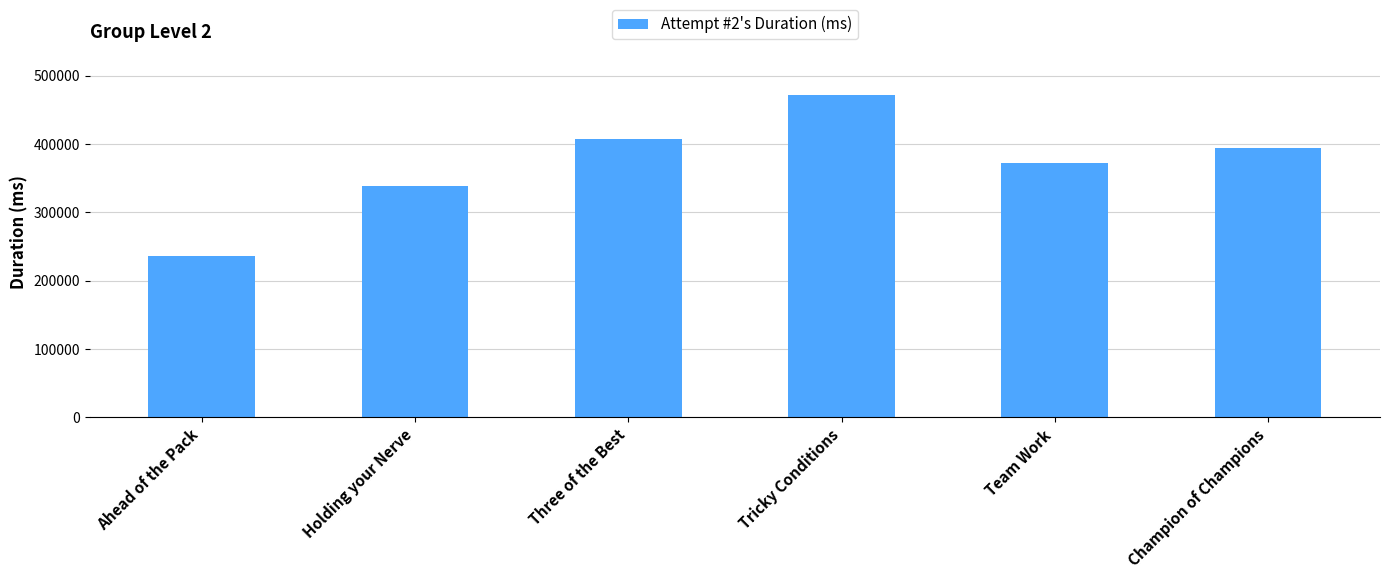

At which category does the chart reach its peak across all series?

Tricky Conditions